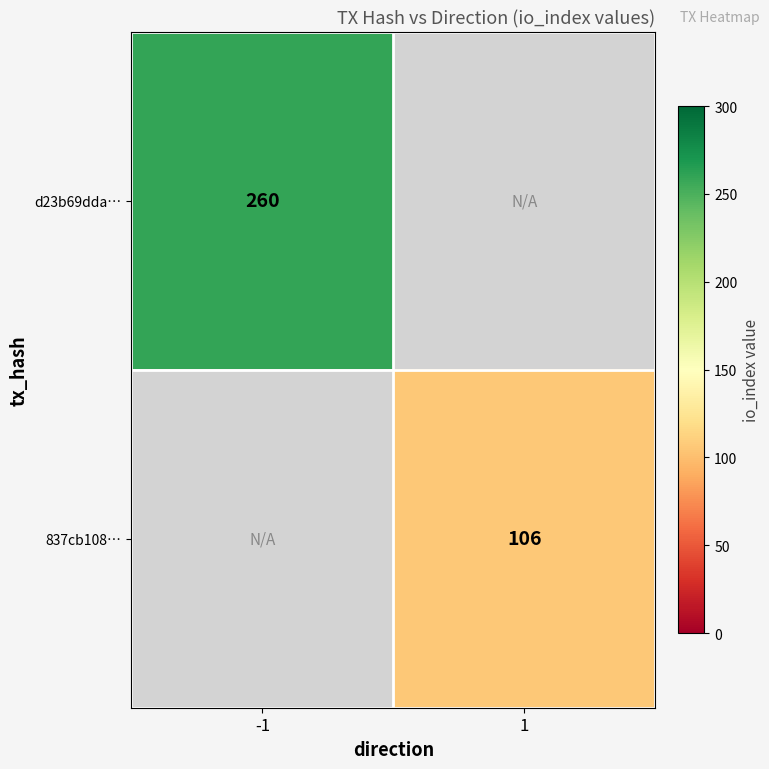

Is the value of d23b69dda… at -1 greater than the value of 837cb108… at 1?

Yes